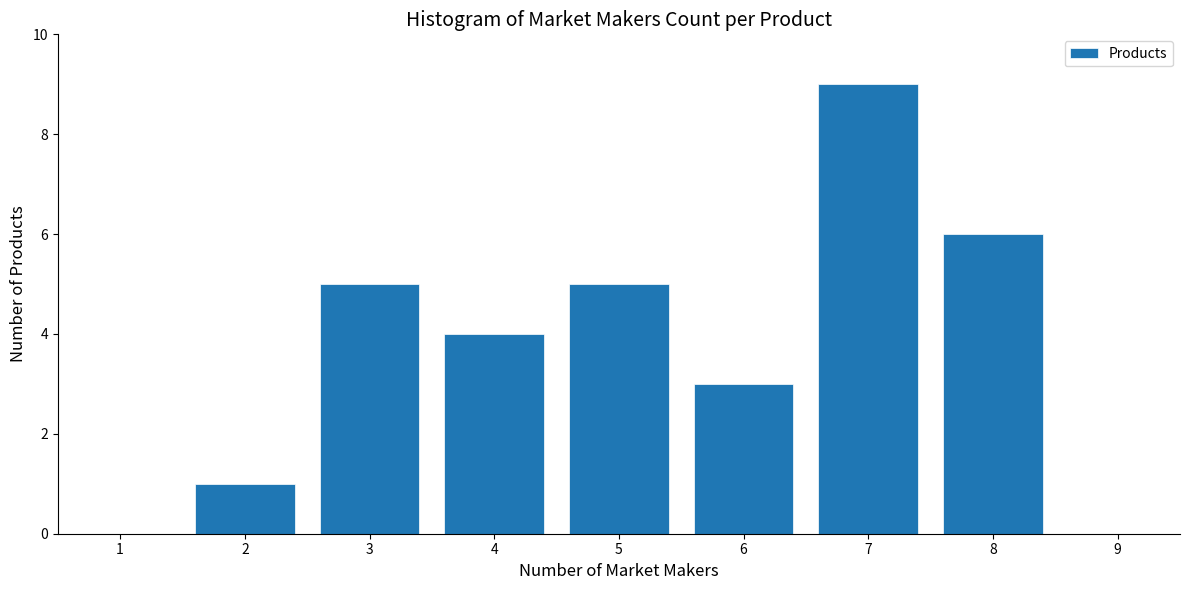

Reading left to right, what are all the values shown in this chart?

1=0	2=1	3=5	4=4	5=5	6=3	7=9	8=6	9=0